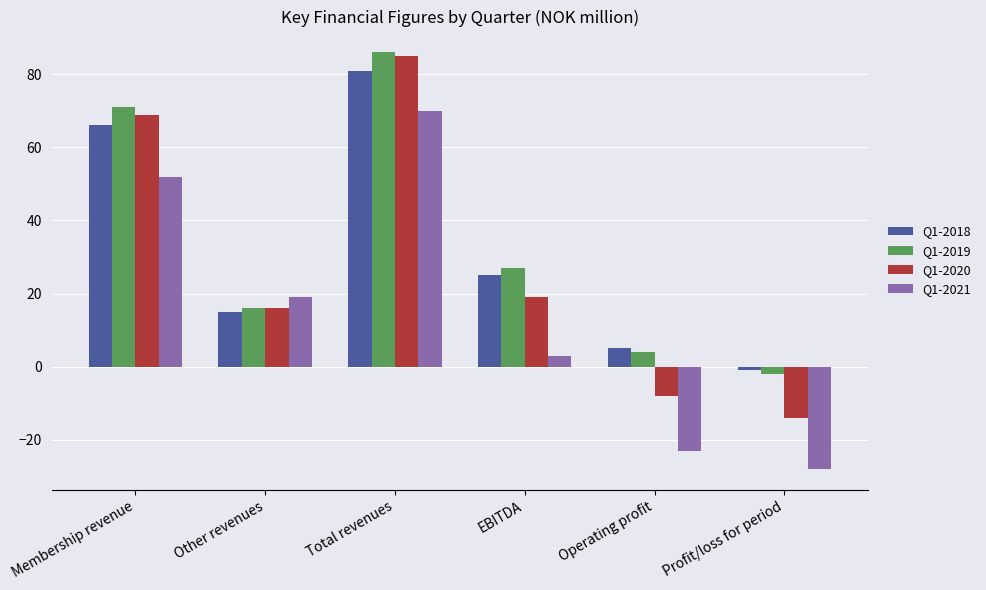

The Q1-2020 series shows -14 at Profit/loss for period. True or false?

True